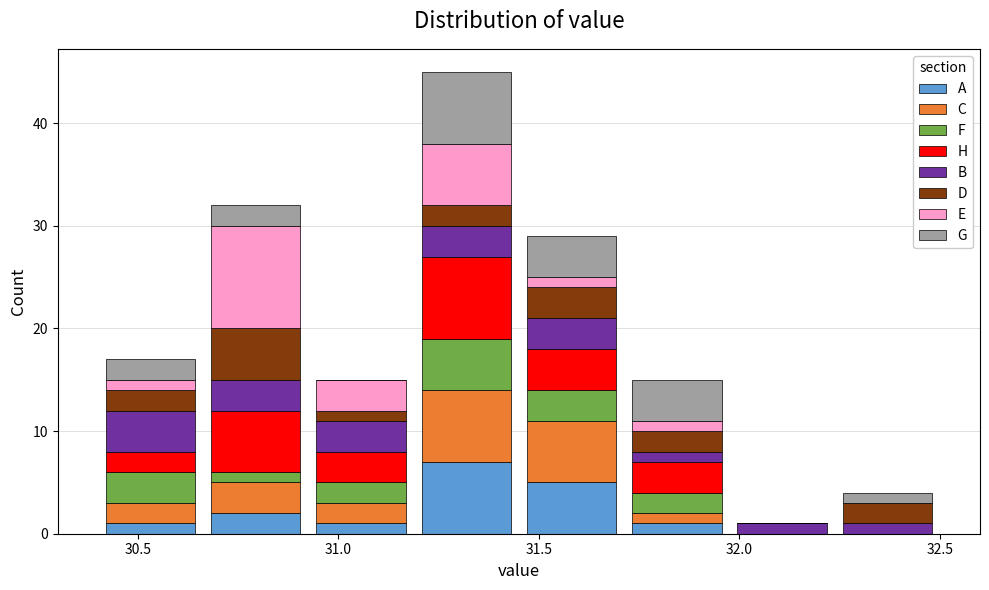

Reading left to right, list every stacked bar in this chart as the range it spans on the x-axis followed by its total height. Neither the bar edges nor the heights are printed on the chart, so give them approximately, as read against the axes.

30.40 to 30.65: 17
30.65 to 30.95: 32
30.95 to 31.20: 15
31.20 to 31.45: 45
31.45 to 31.70: 29
31.70 to 32.00: 15
32.00 to 32.25: 1
32.25 to 32.50: 4